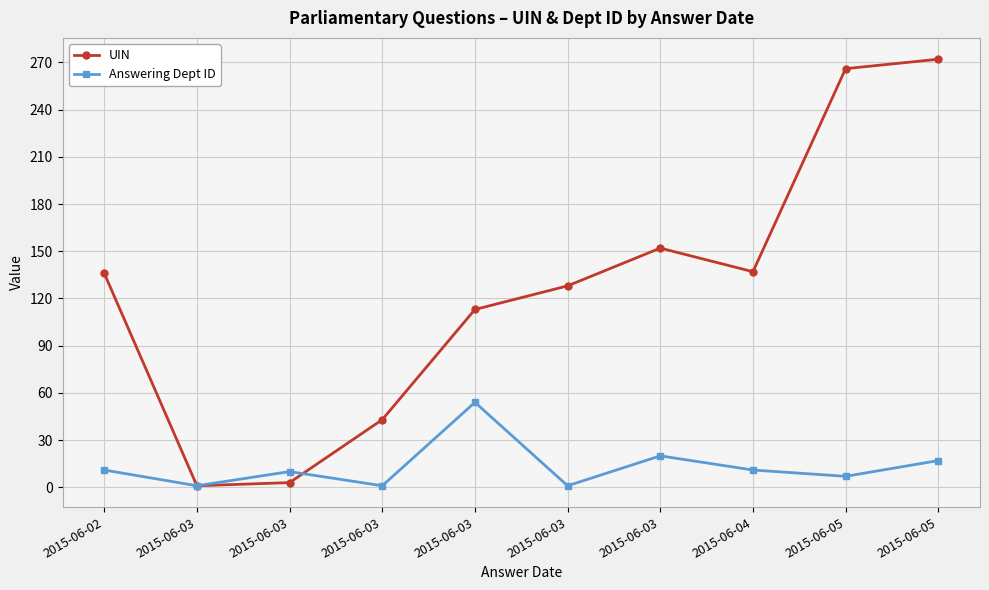

How many times do Answering Dept ID and UIN cross each other?

1